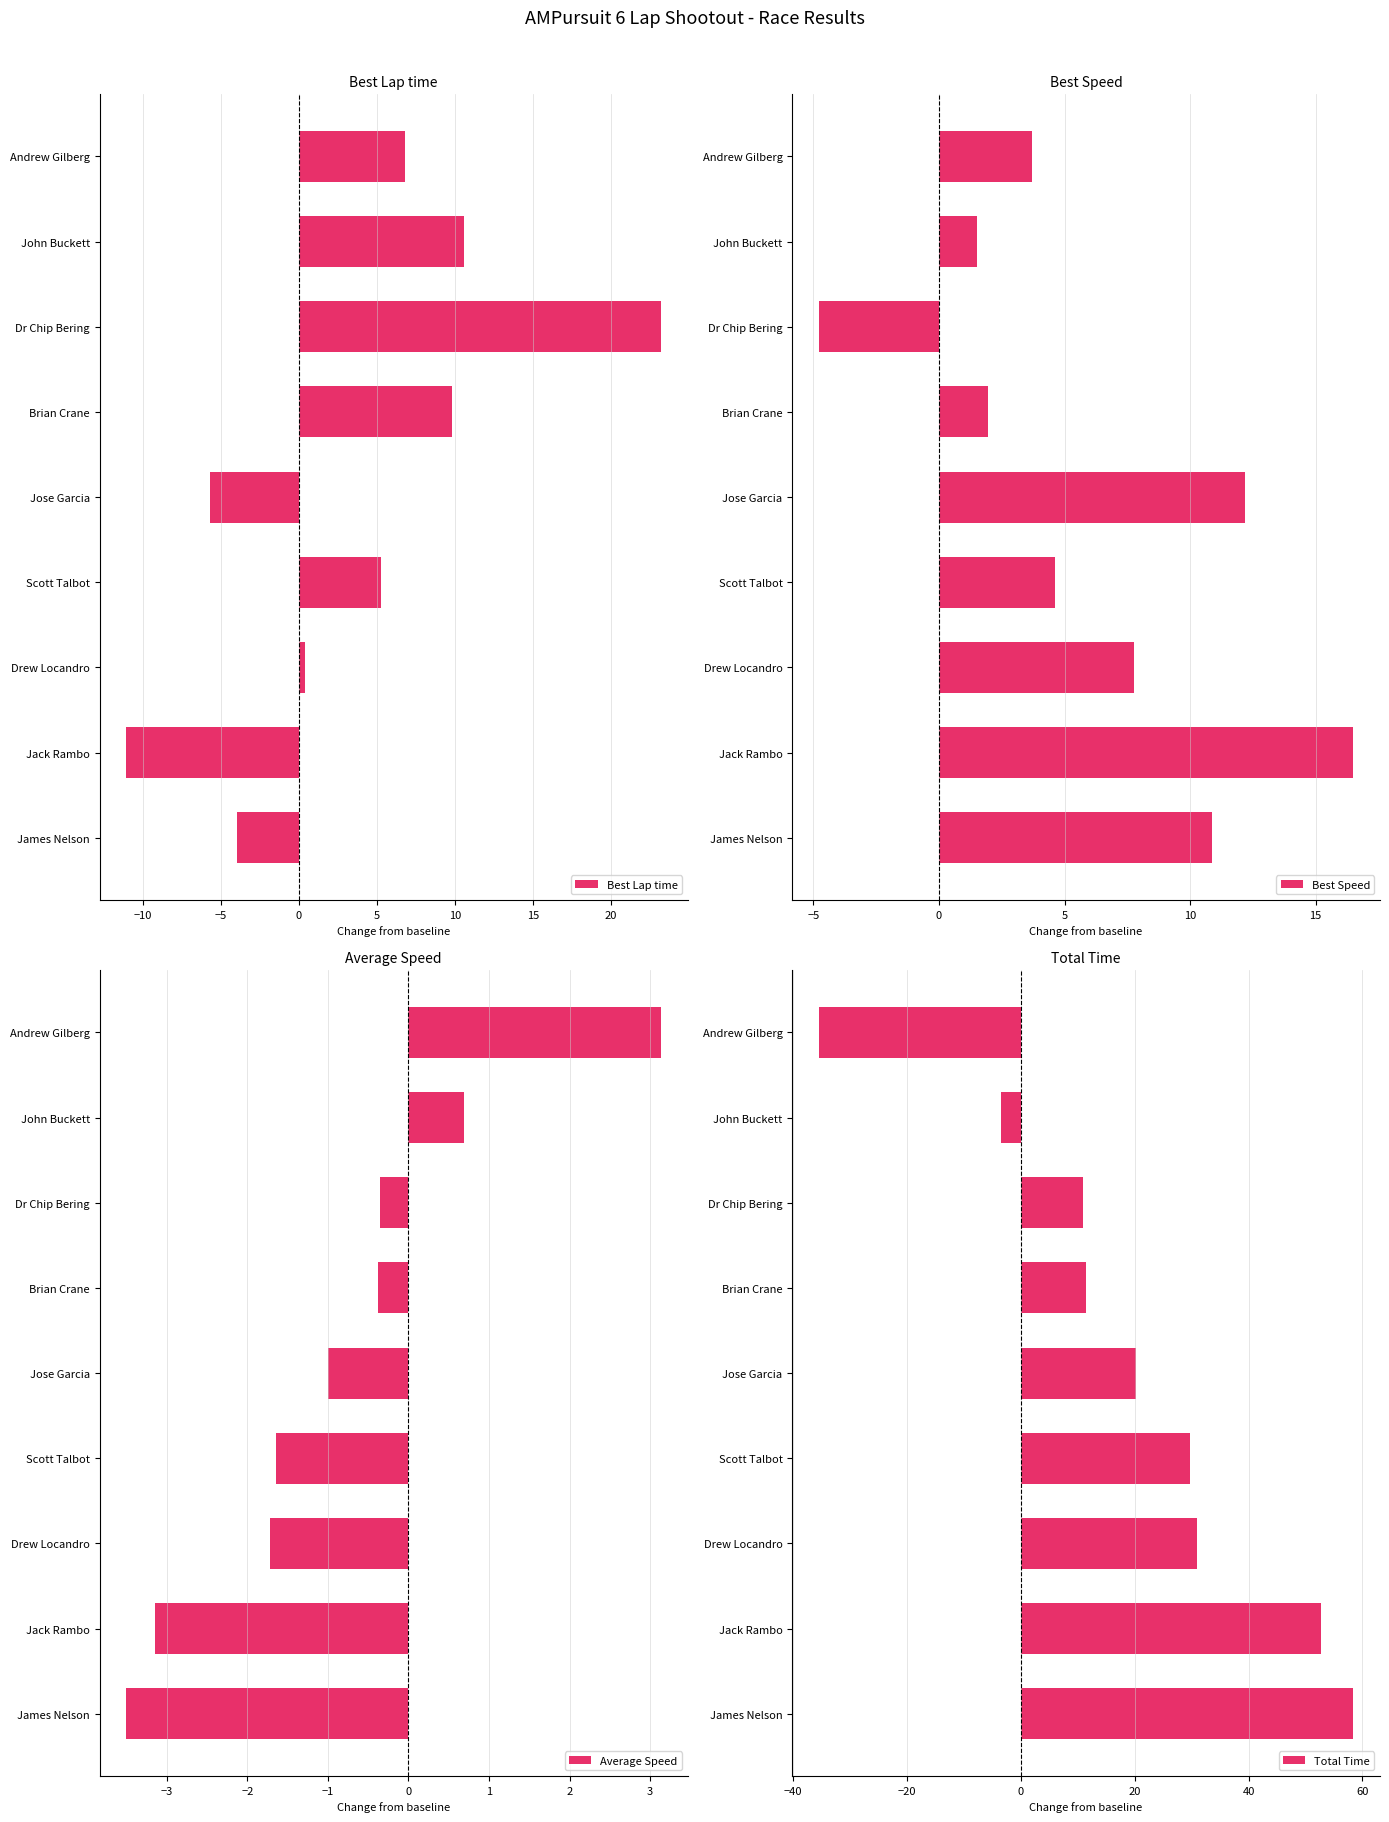

Rank the series by their maximum value, from highest to lowest.

Total Time, Best Lap time, Best Speed, Average Speed